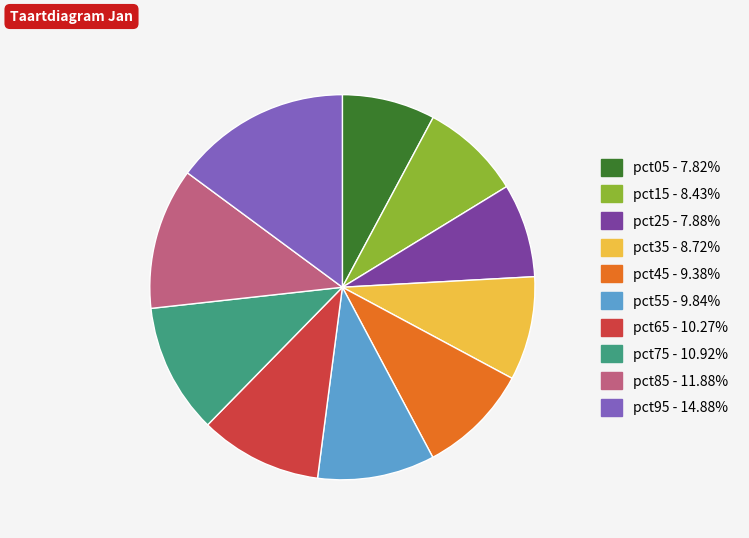

Is it true that pct55 is 21% of the pie?

False